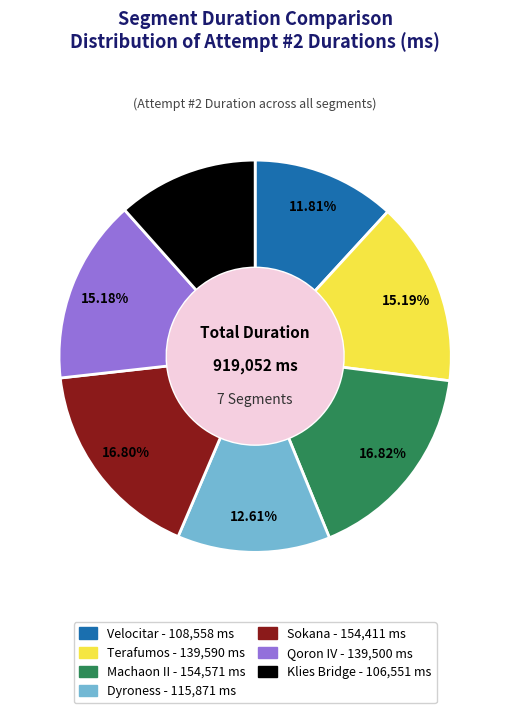

Between Klies Bridge and Terafumos, which is larger?

Terafumos